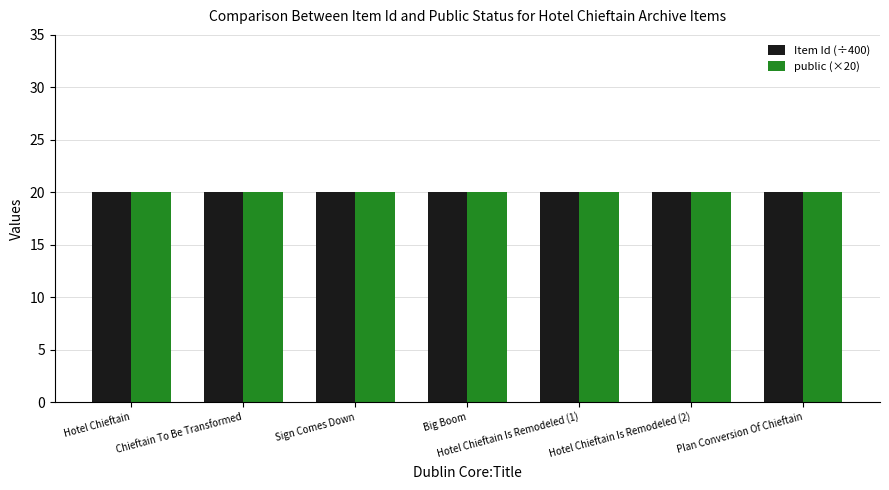

What is the total value across all series at Big Boom?

40.0